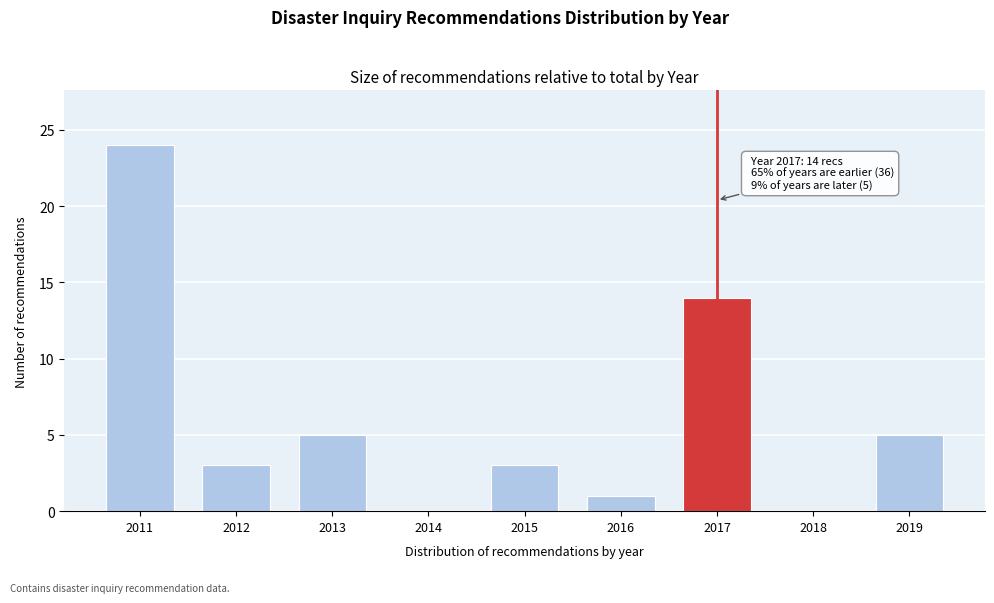

Reading right to left, list all the values displayed in this chart.

2019=5	2018=0	2017=14	2016=1	2015=3	2014=0	2013=5	2012=3	2011=24